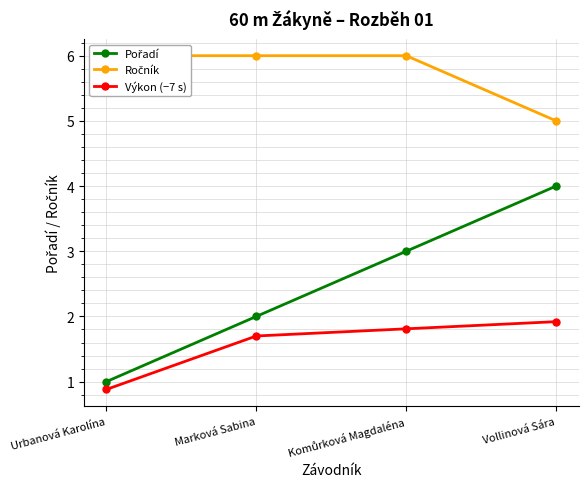

List the series in order of their overall mean, lowest first.

Výkon (−7 s), Pořadí, Ročník